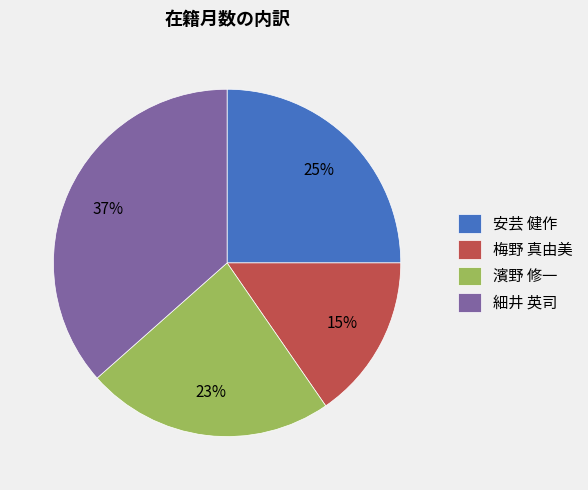

Rank the categories by value from lowest to highest.

梅野 真由美, 濱野 修一, 安芸 健作, 細井 英司